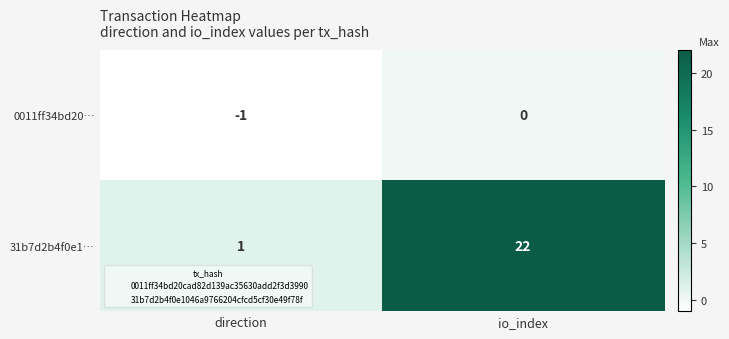

At which label is 31b7d2b4f0e1… closest to 11?

direction